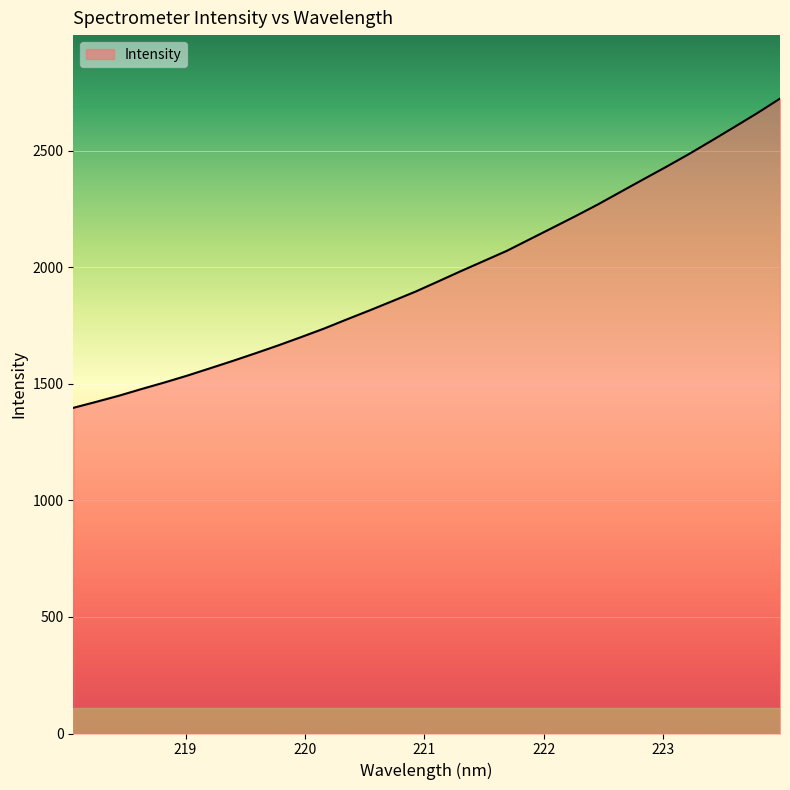

What is the greatest value displayed?

2722.6